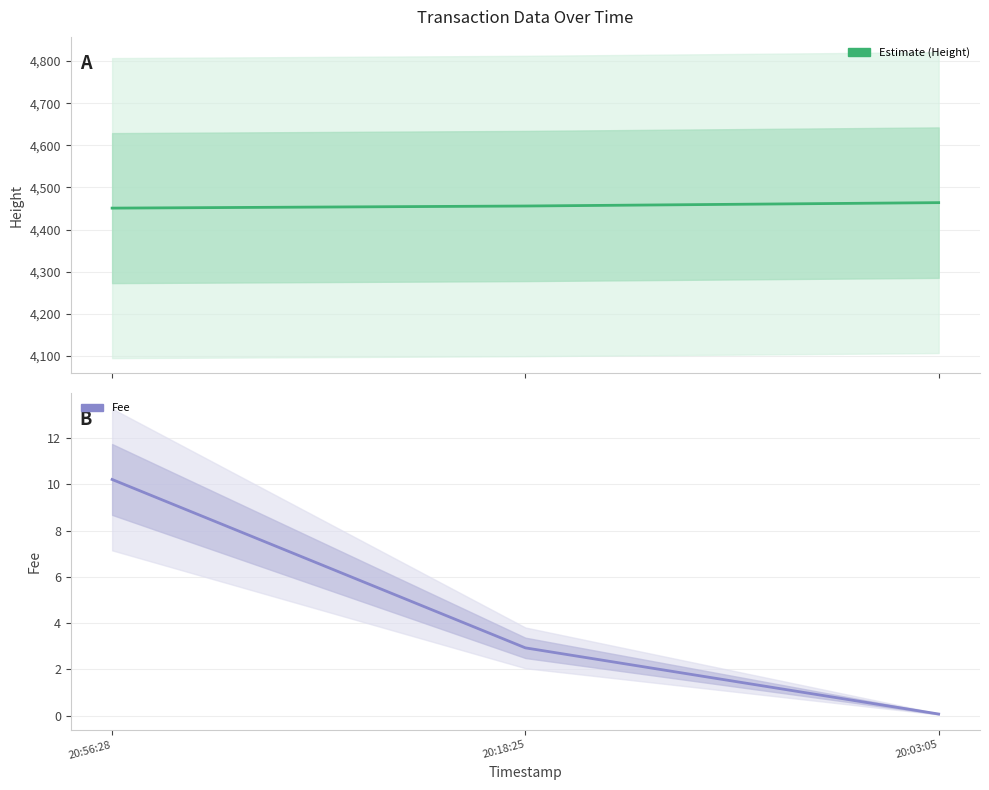

What position from the right is 20:03:05?

1